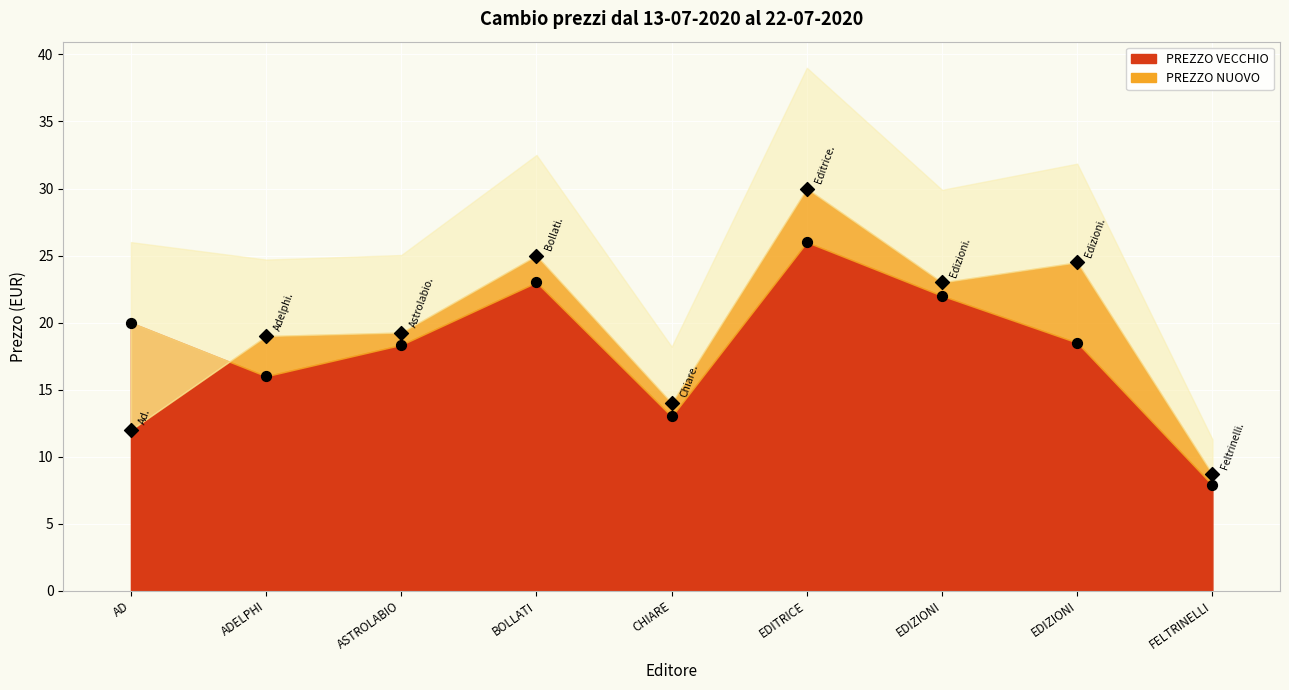

What is the change in value from ASTROLABIO to EDITRICE?

+10.7